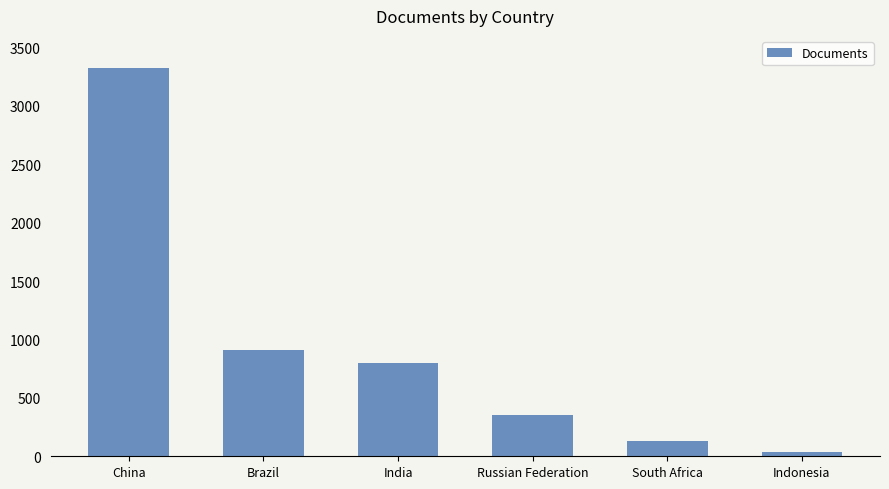

At which category does the chart reach its minimum across all series?

Indonesia